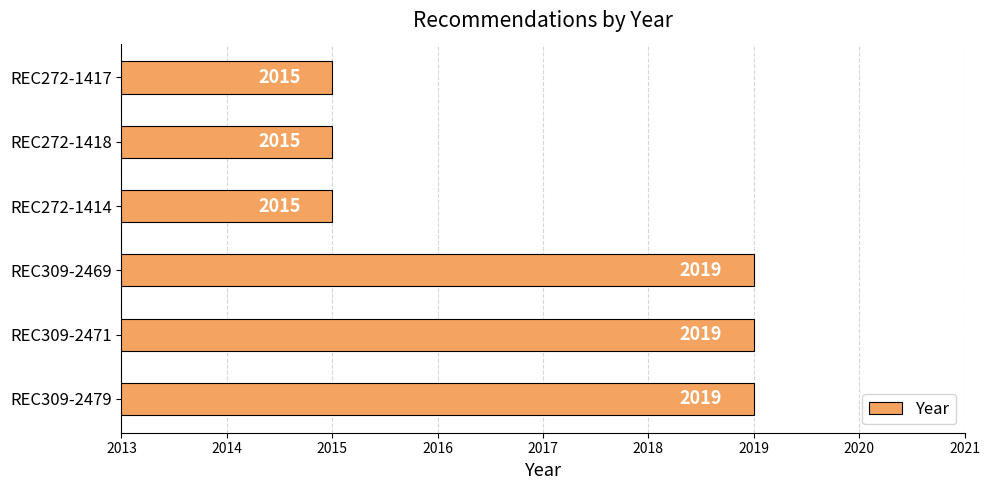

Reading bottom to top, transcribe all the data shown in this chart.

2019	2019	2019	2015	2015	2015